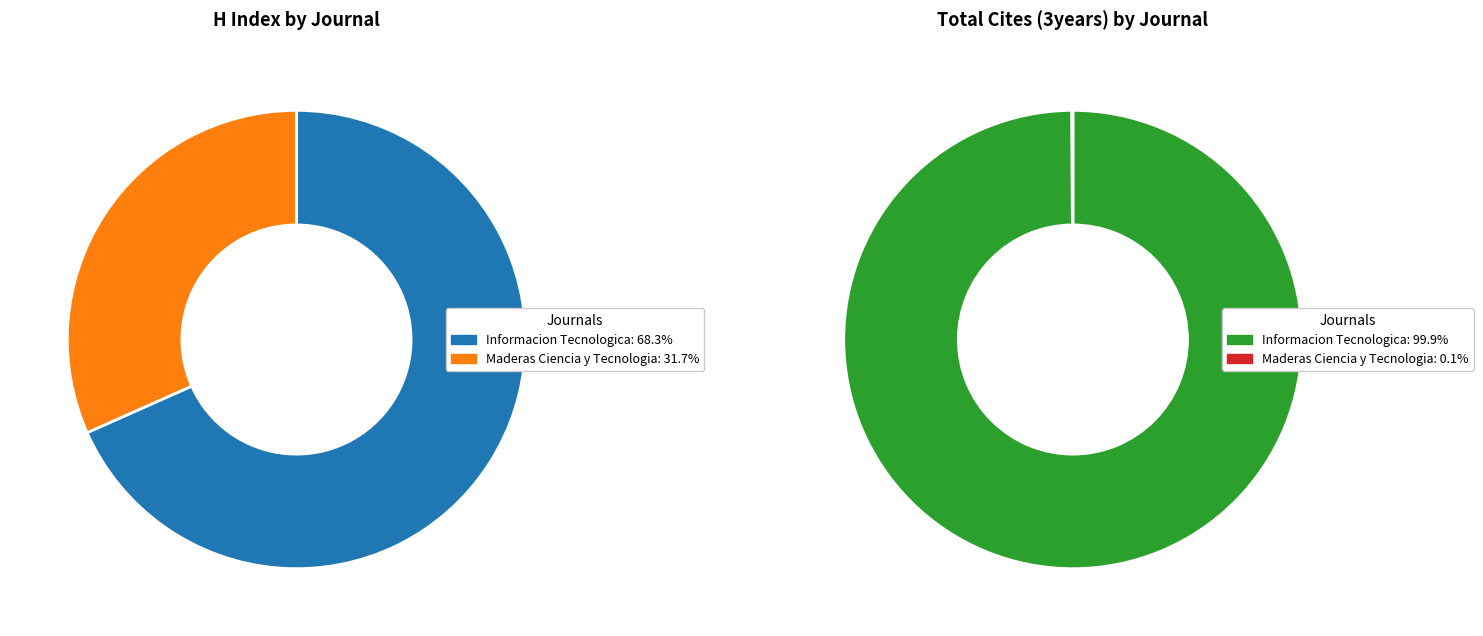

Which slice represents more than half of the pie?

Informacion Tecnologica